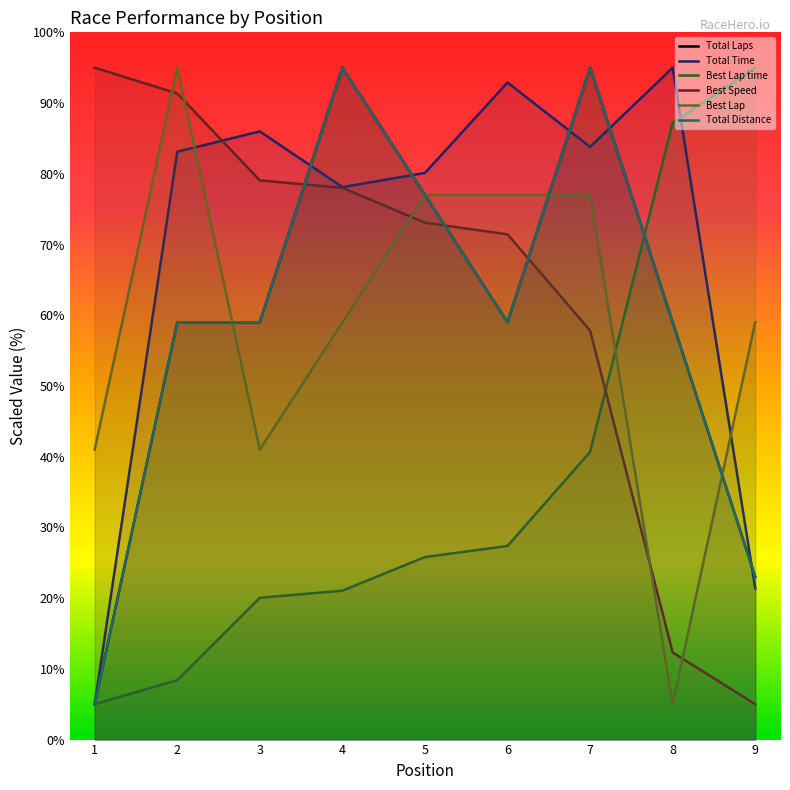

How many data points in Best Lap time are above 25?

5